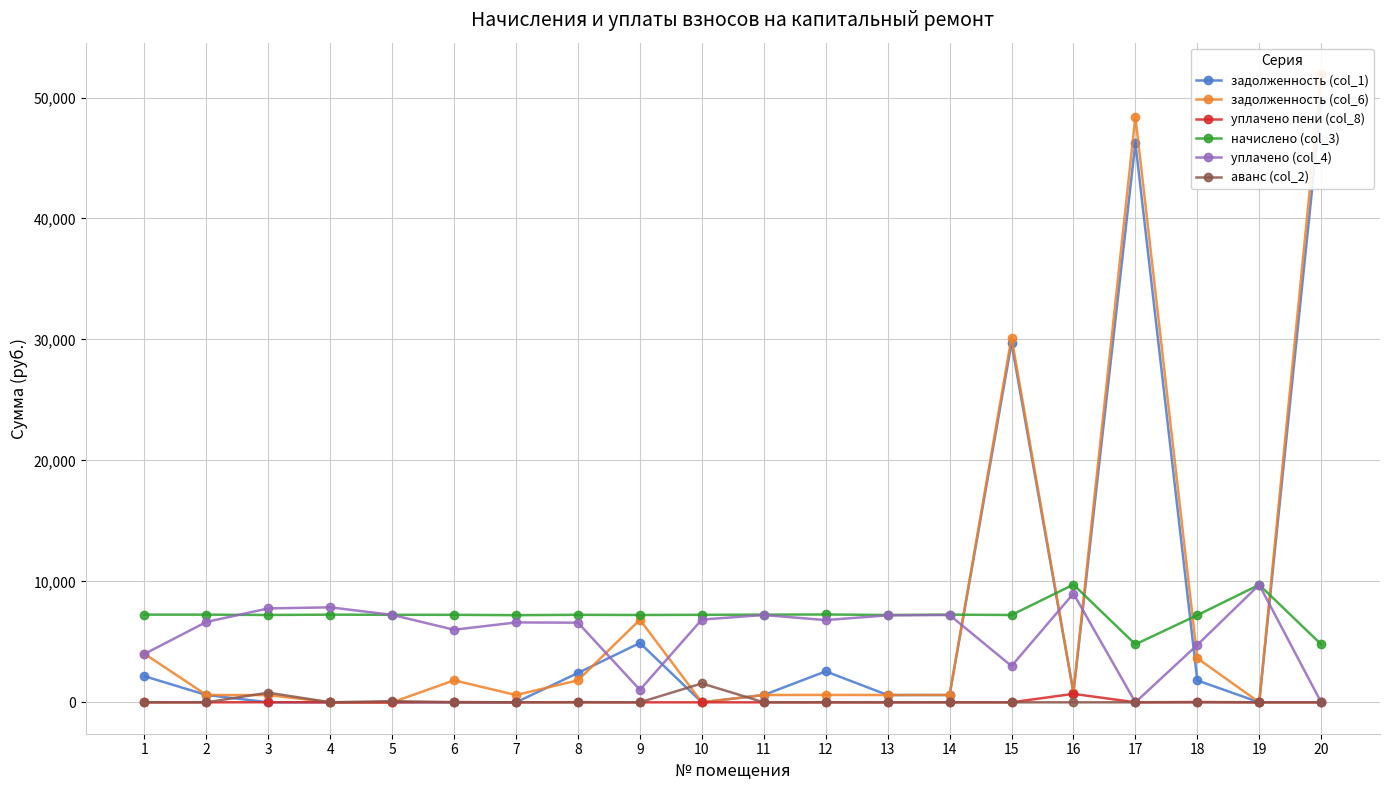

True or false: начислено (col_3) and уплачено пени (col_8) intersect in this chart.

False